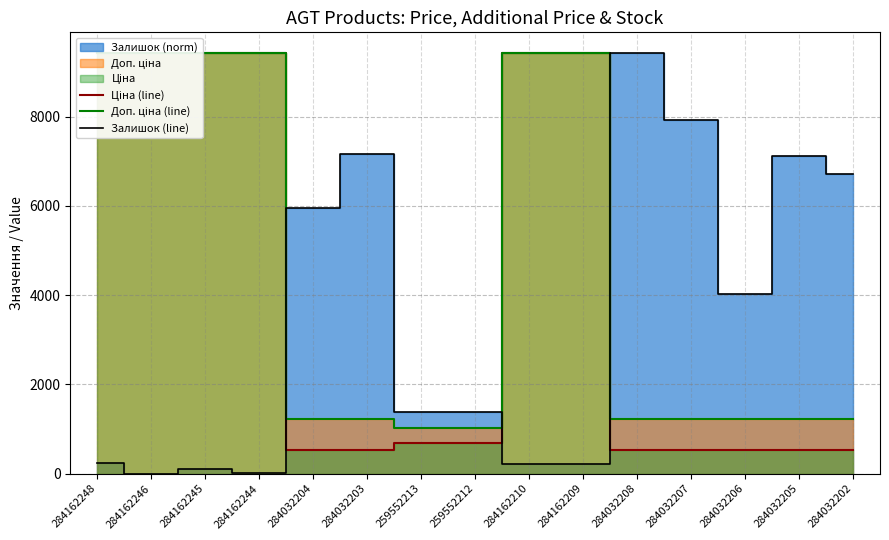

What is the difference between the Залишок (line) values at 284162248 and 284162210?

37.4